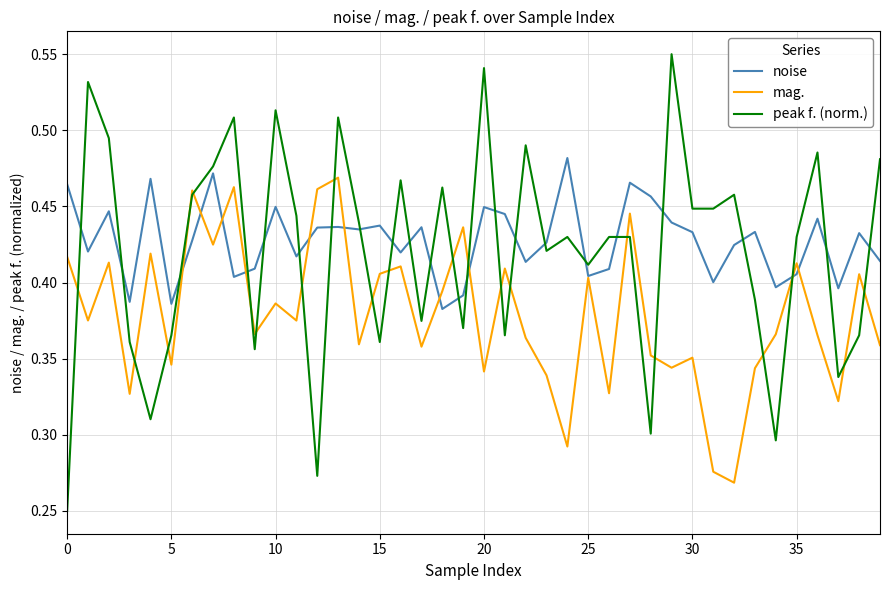

Which series has the widest spread of values?

peak f. (norm.)